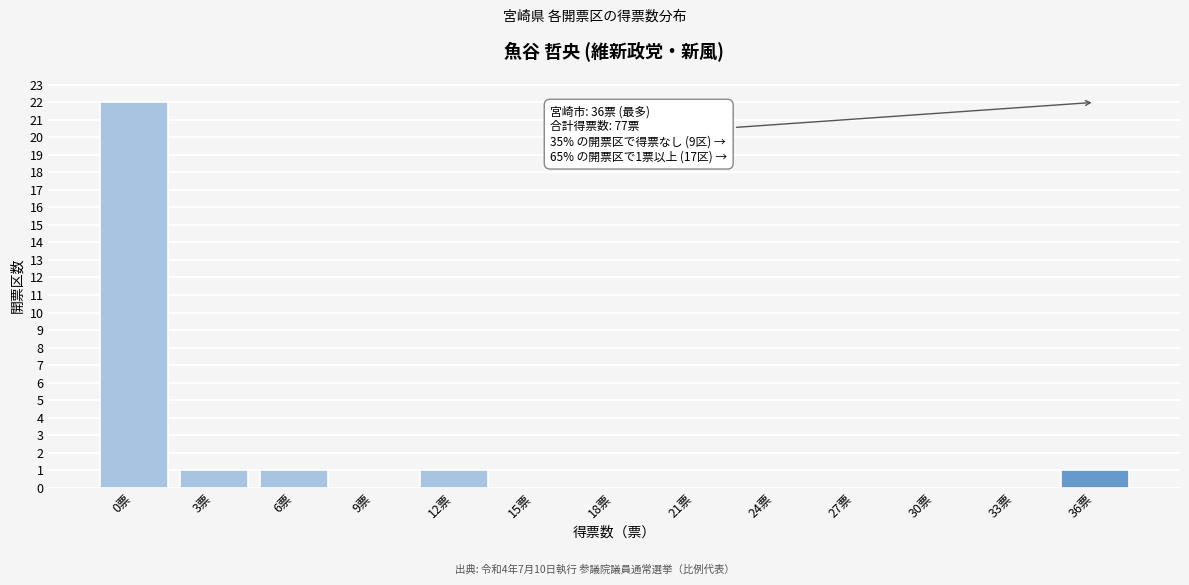

Reading right to left, what are all the values shown in this chart?

36票=1	33票=0	30票=0	27票=0	24票=0	21票=0	18票=0	15票=0	12票=1	9票=0	6票=1	3票=1	0票=22